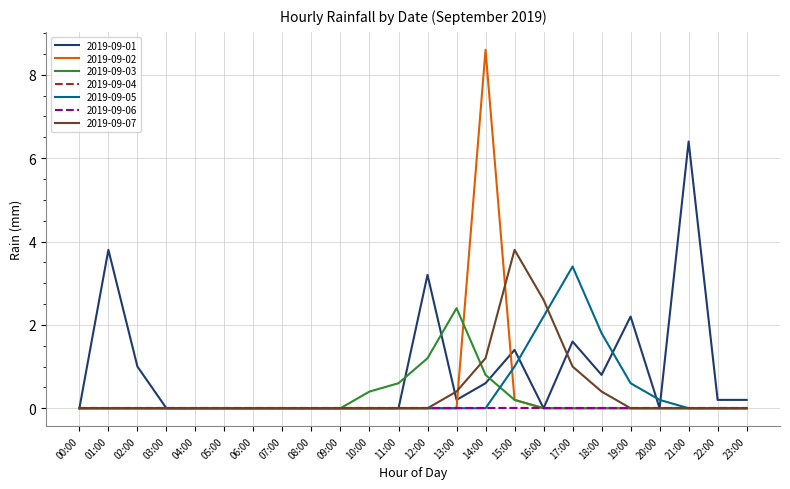

Is this an area chart (filled region under the line)?

No